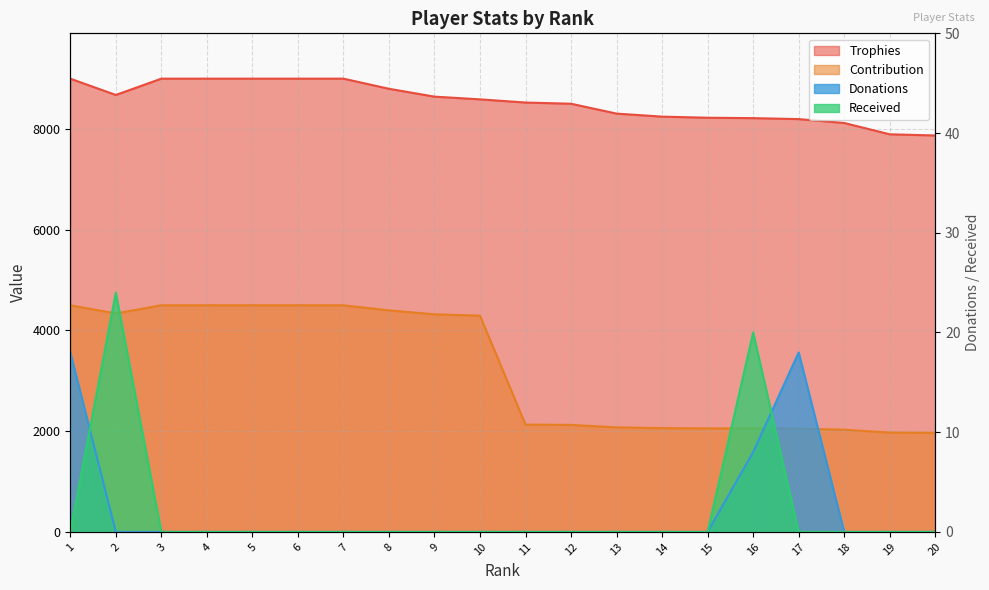

At which category is the sum across all series the highest?

1